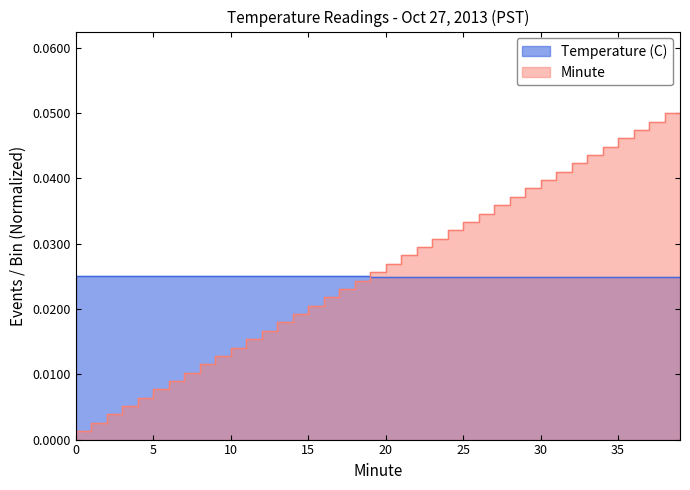

At which category is the sum across all series the highest?

39